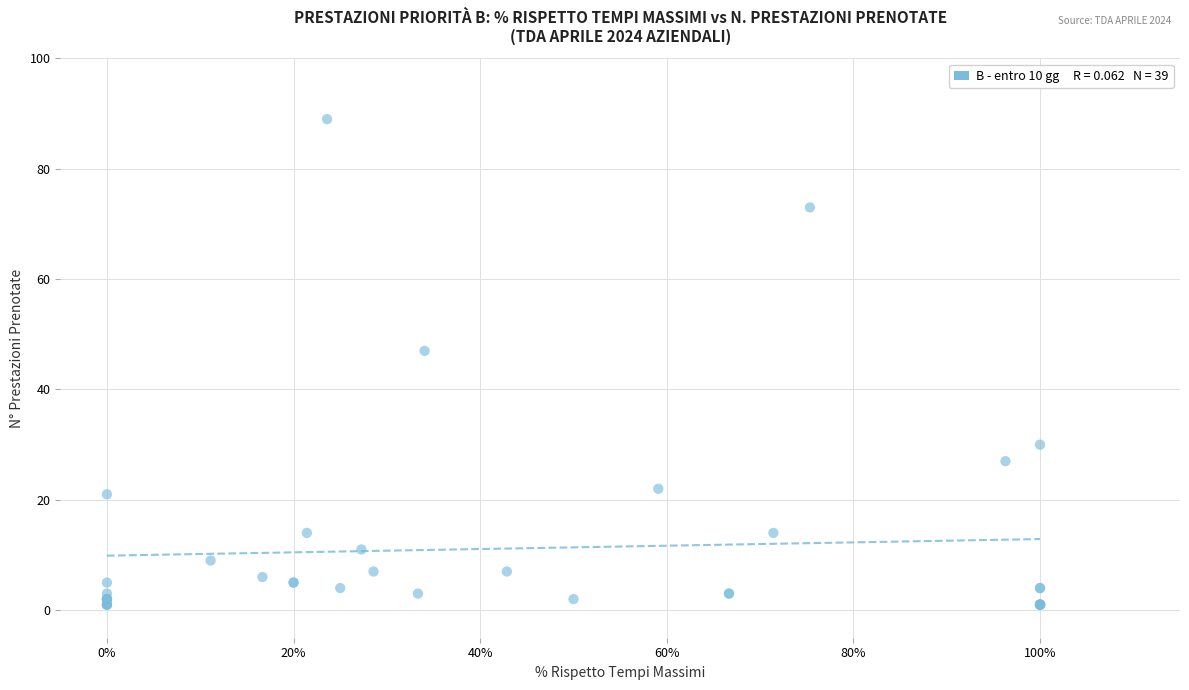

What Y value in the scatter plot is closest to 45?

47